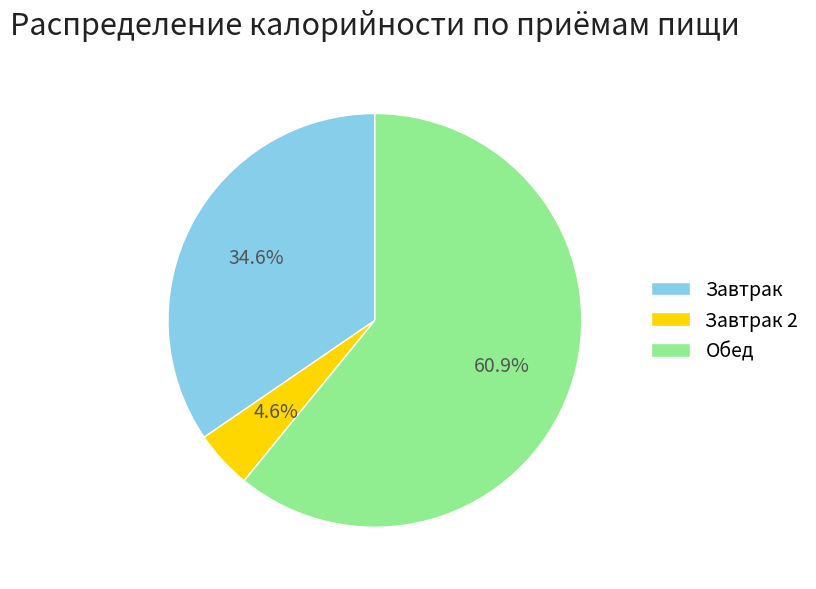

Does Обед account for over 50% of the chart?

Yes